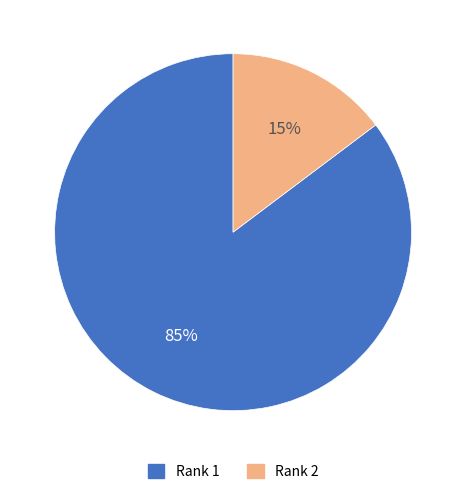

Does any single category account for the majority?

Yes